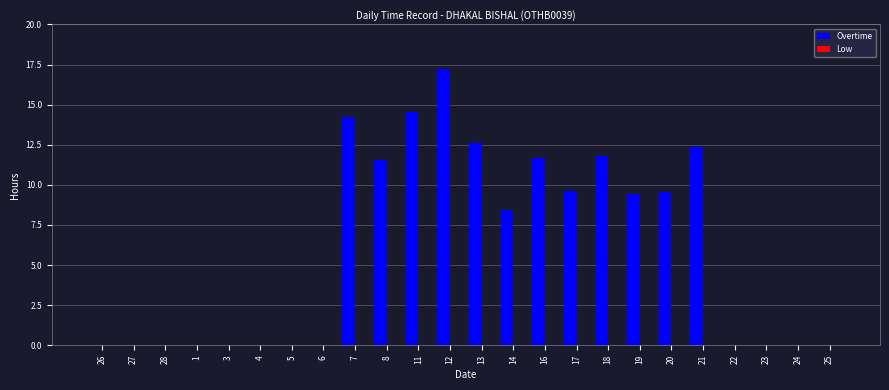

Are the bars grouped side by side (vs. stacked)?

No